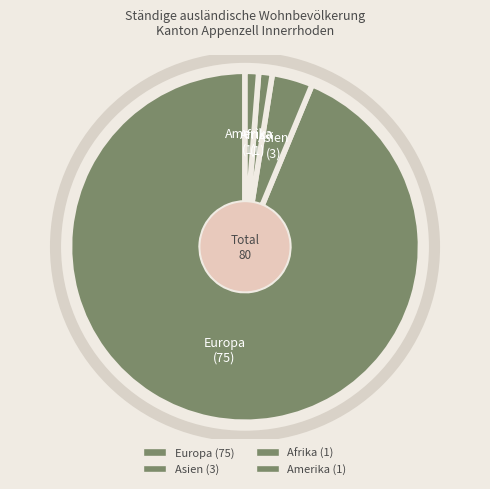

To the nearest percent, what is the difference between the Asien and Afrika slice percentages?

2%